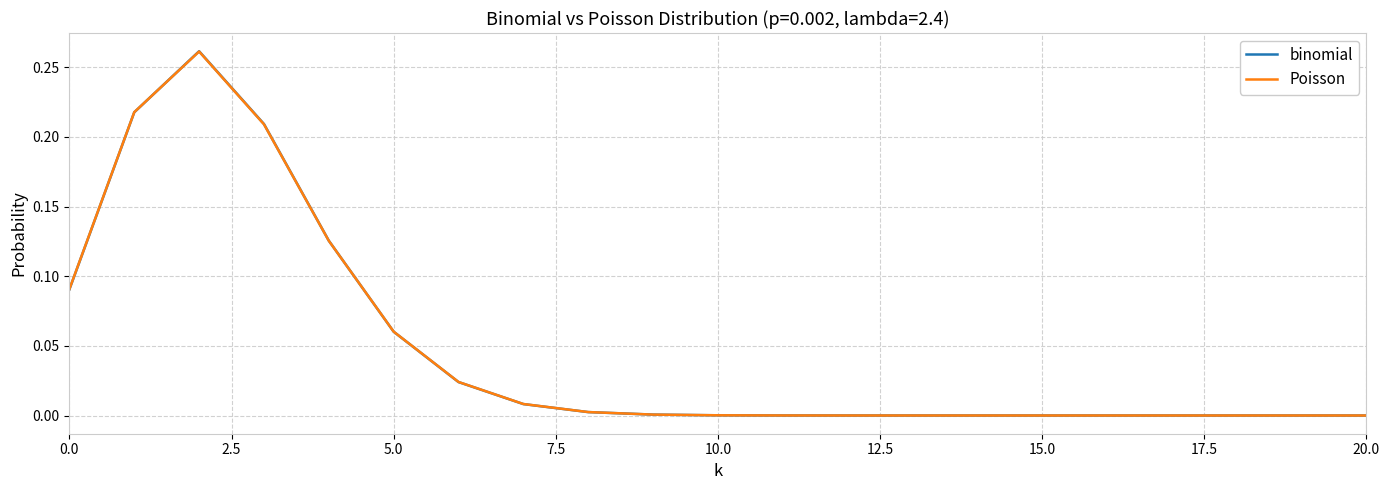

Which series has the widest spread of values?

binomial